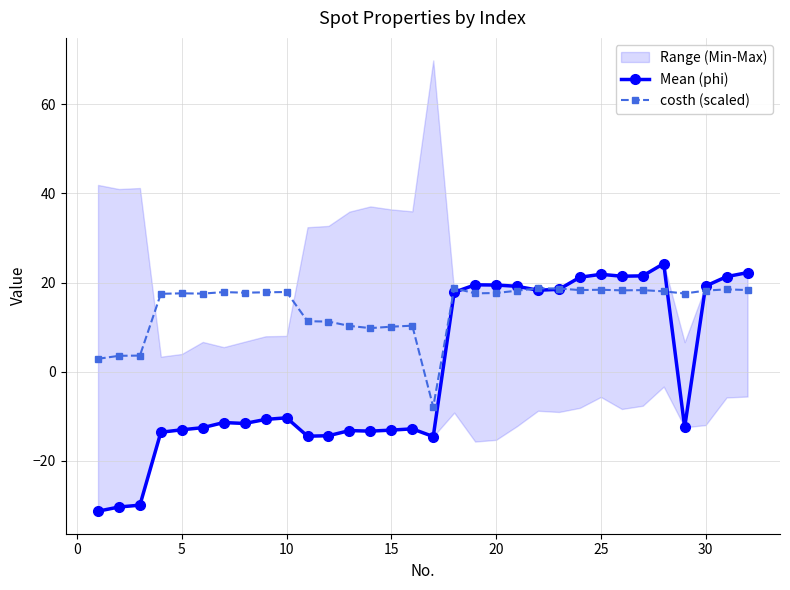

True or false: costh (scaled) has a value of 10.1 at 15.

True